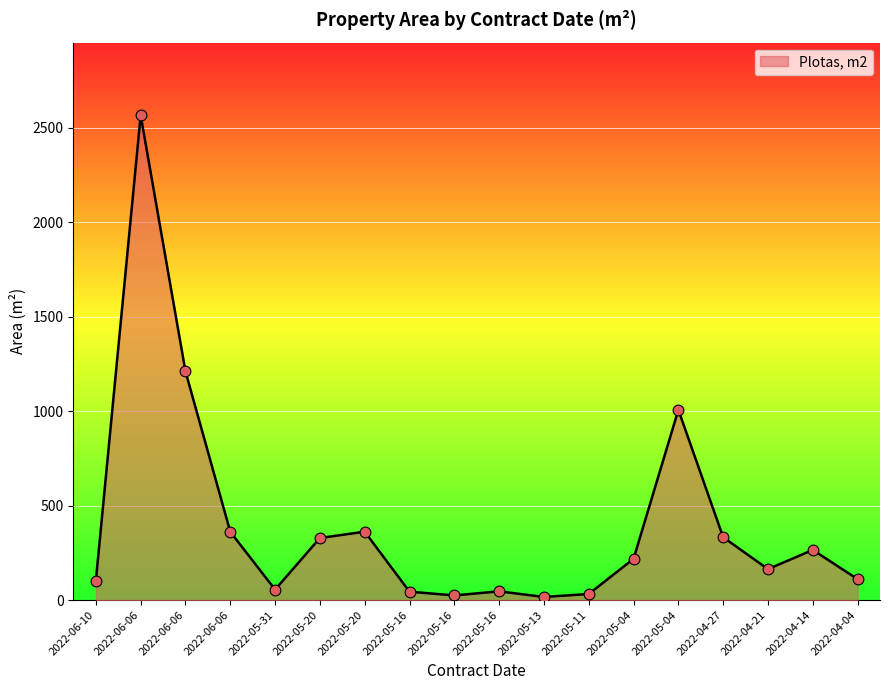

Does the chart have visible grid lines?

Yes